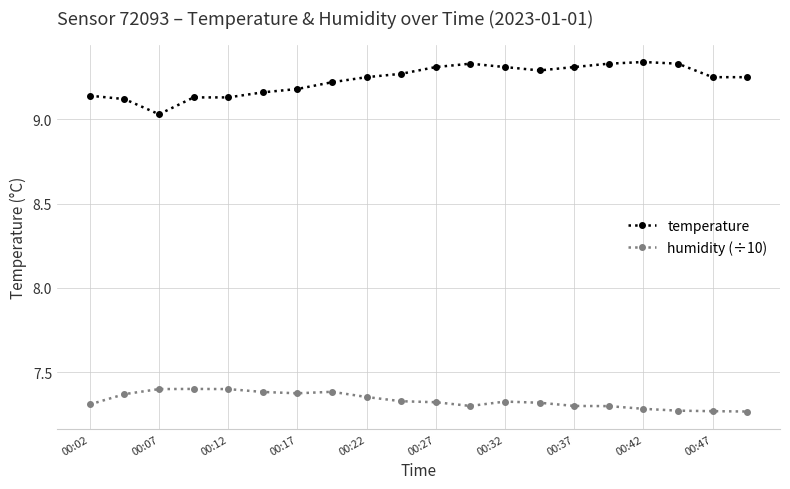

What is the difference between the maximum and minimum values in the temperature series?

0.3